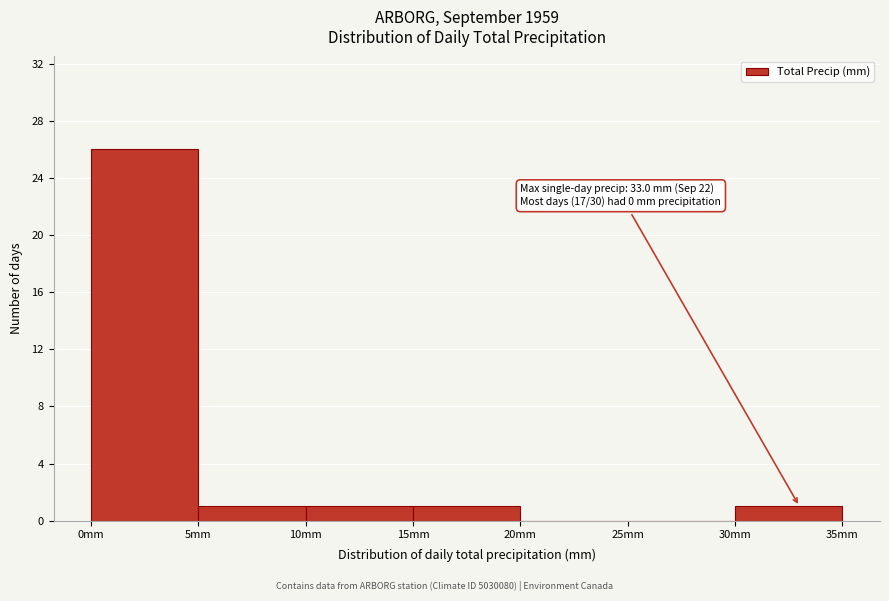

Which range on the x-axis has the tallest bar?

0 to 5